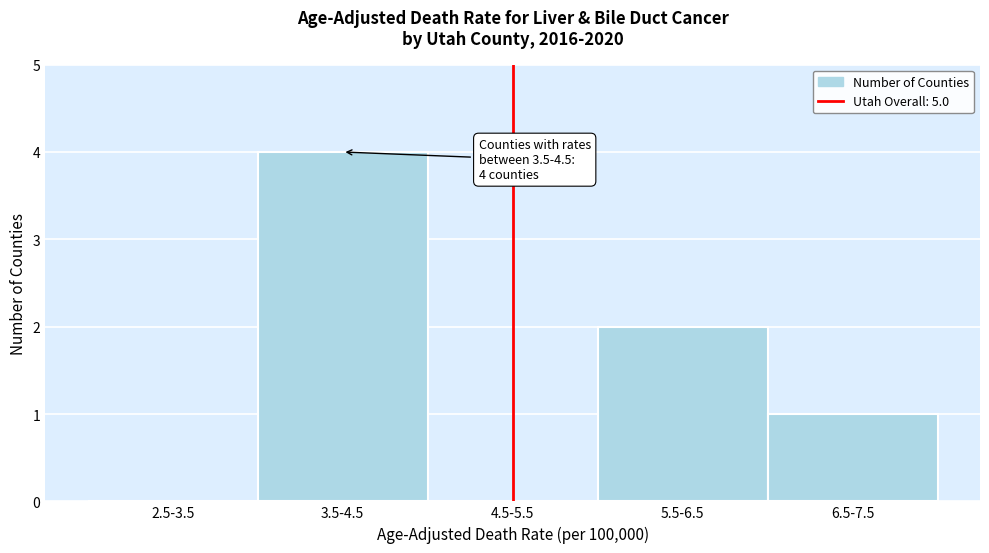

Reading left to right, what are all the values shown in this chart?

2.5-3.5=0	3.5-4.5=4	4.5-5.5=0	5.5-6.5=2	6.5-7.5=1